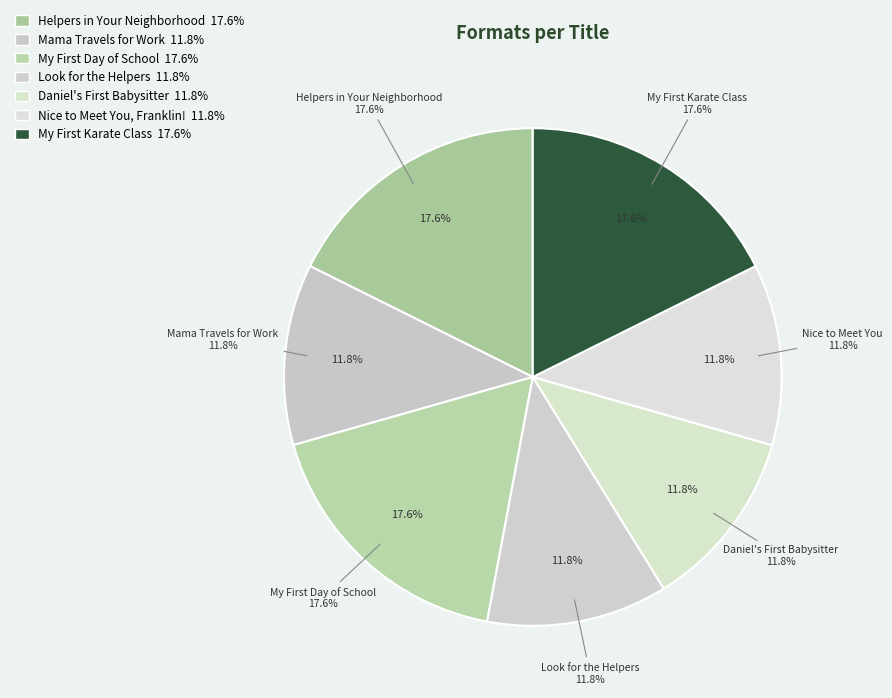

Does any single category account for the majority?

No